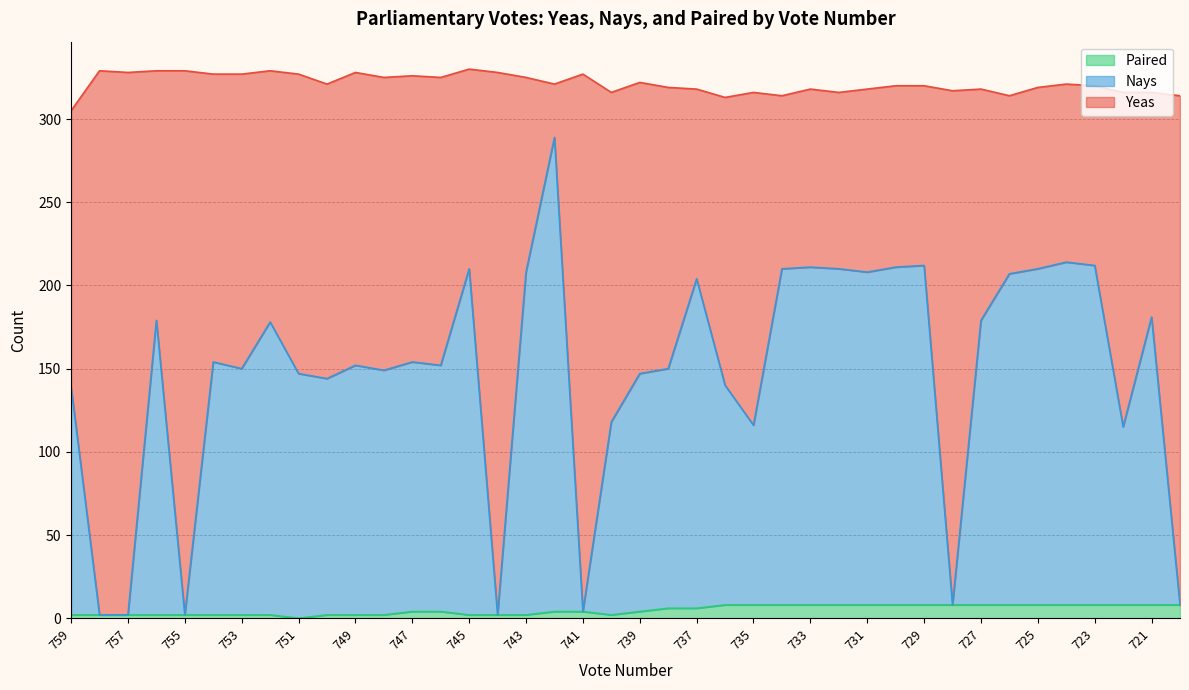

What is the maximum value for Paired?

8